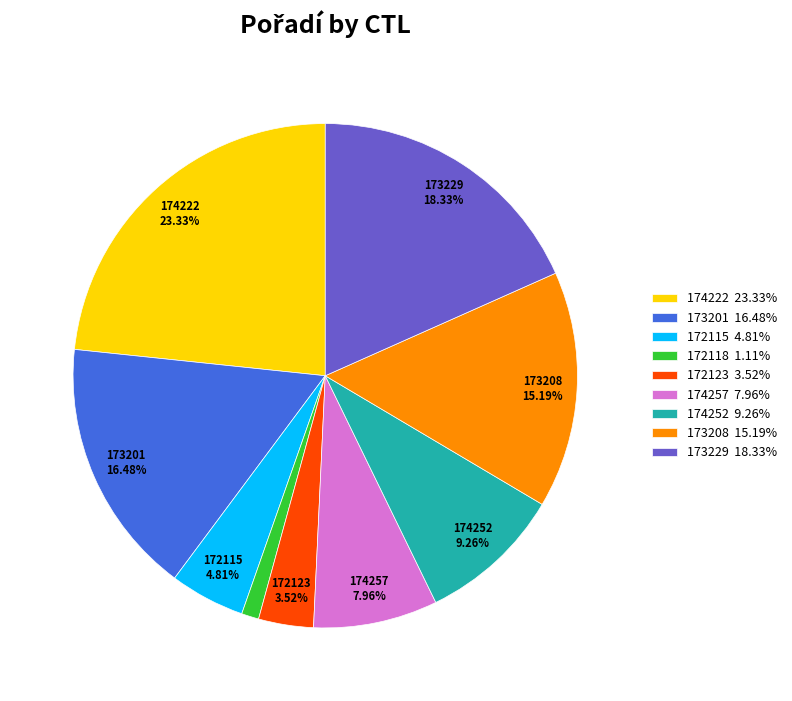

Do 172115 and 174252 together represent more than half of the pie?

No